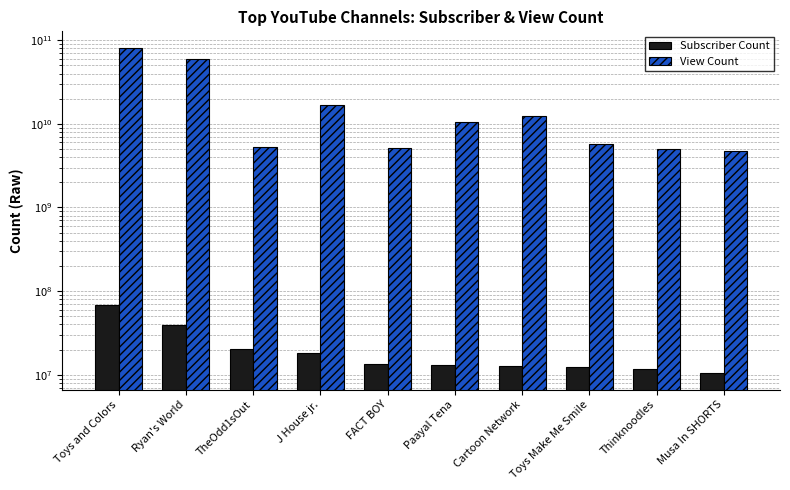

What is the greatest value displayed?

81695918907